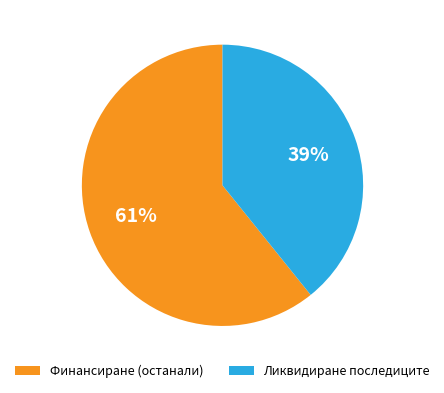

Between Финансиране (останали) and Ликвидиране последиците, which is larger?

Финансиране (останали)